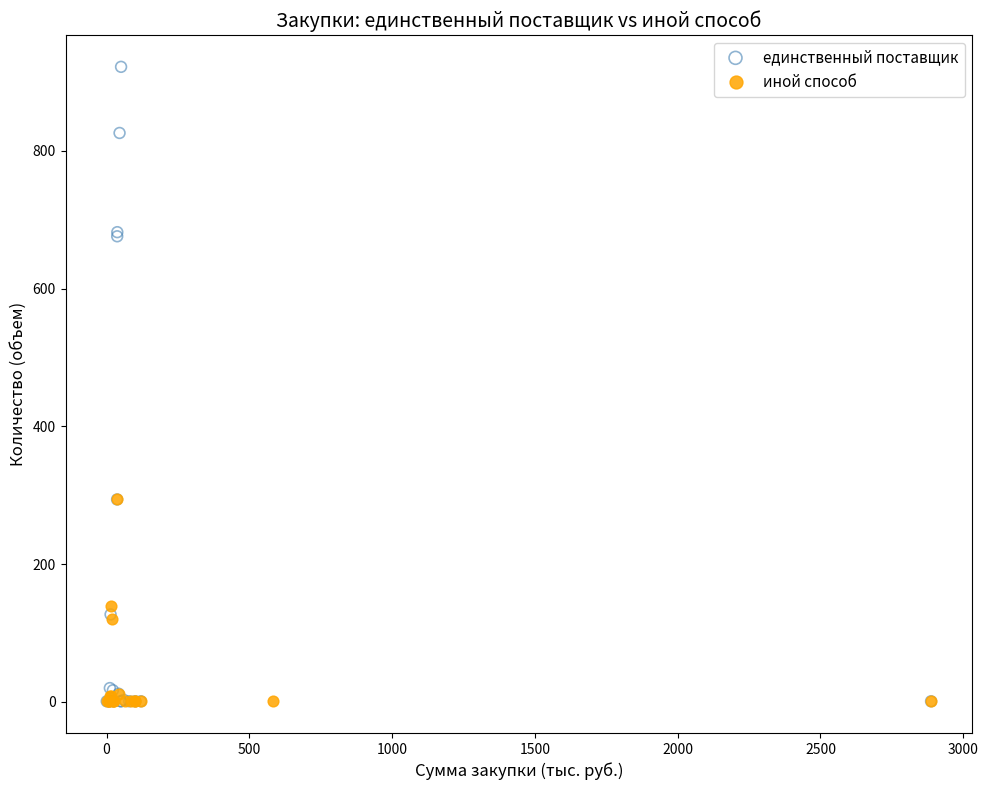

Which series reaches the maximum Y coordinate?

единственный поставщик